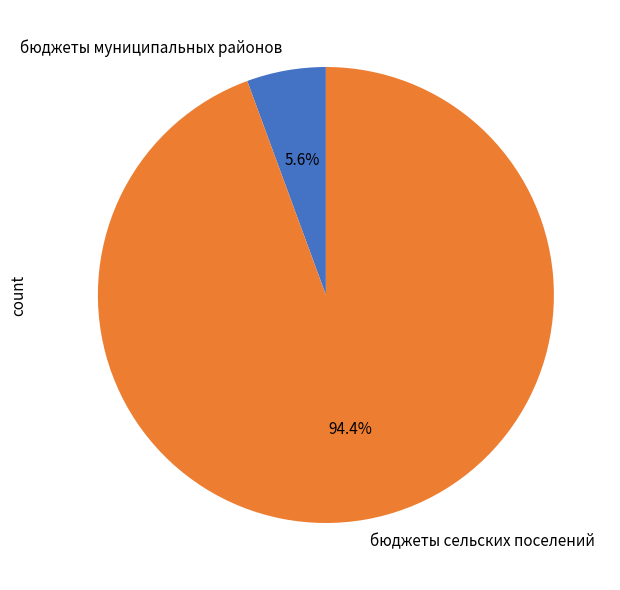

Which has a higher value, бюджеты сельских поселений or бюджеты муниципальных районов?

бюджеты сельских поселений